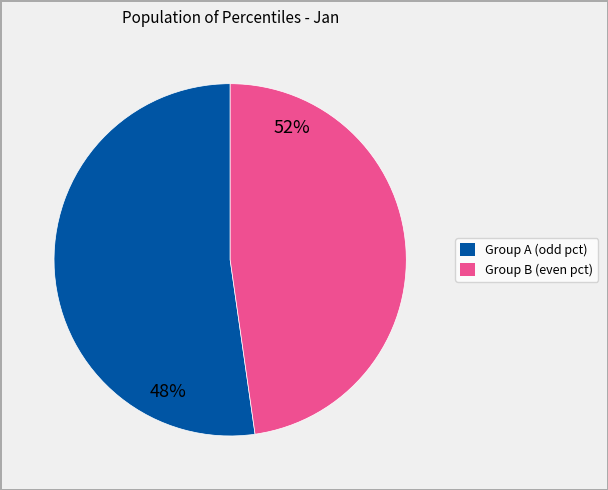

Does pct45 represent more than half of the total?

No